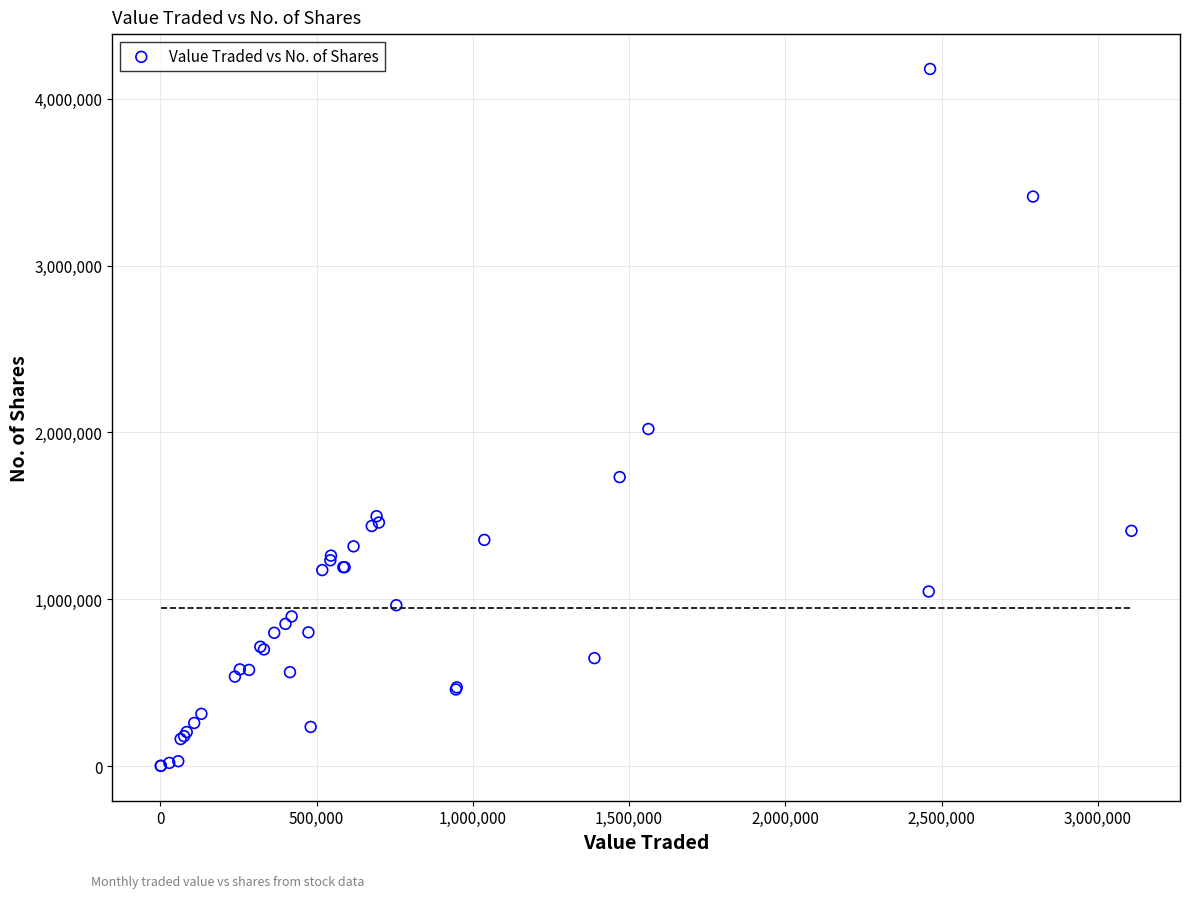

What Y value in the scatter plot is closest to 2090315?

2020820